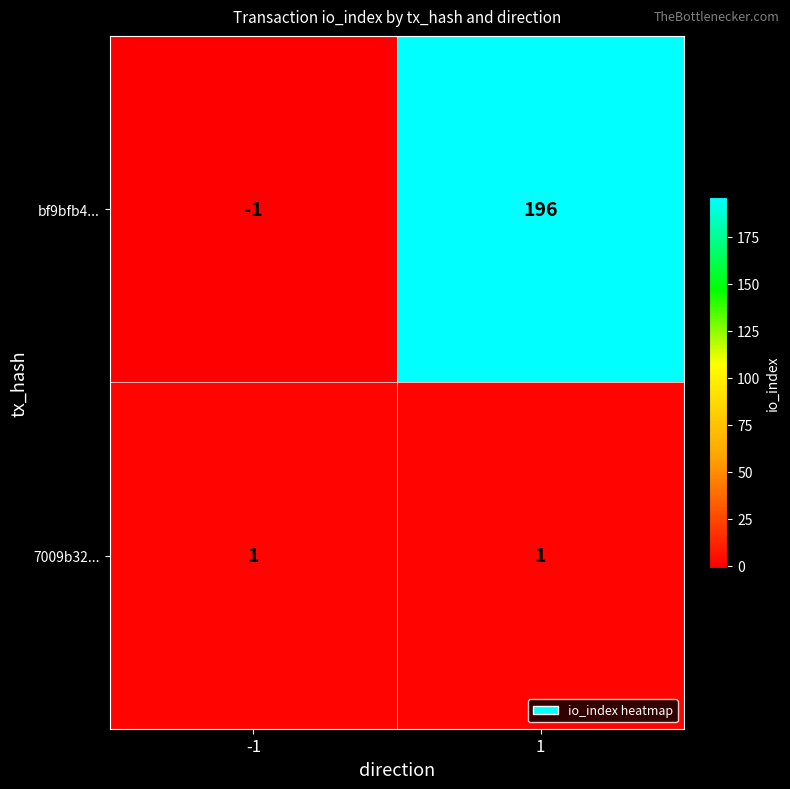

Reading left to right, transcribe all the data shown in this chart.

bf9bfb4...: -1	196
7009b32...: 1	1